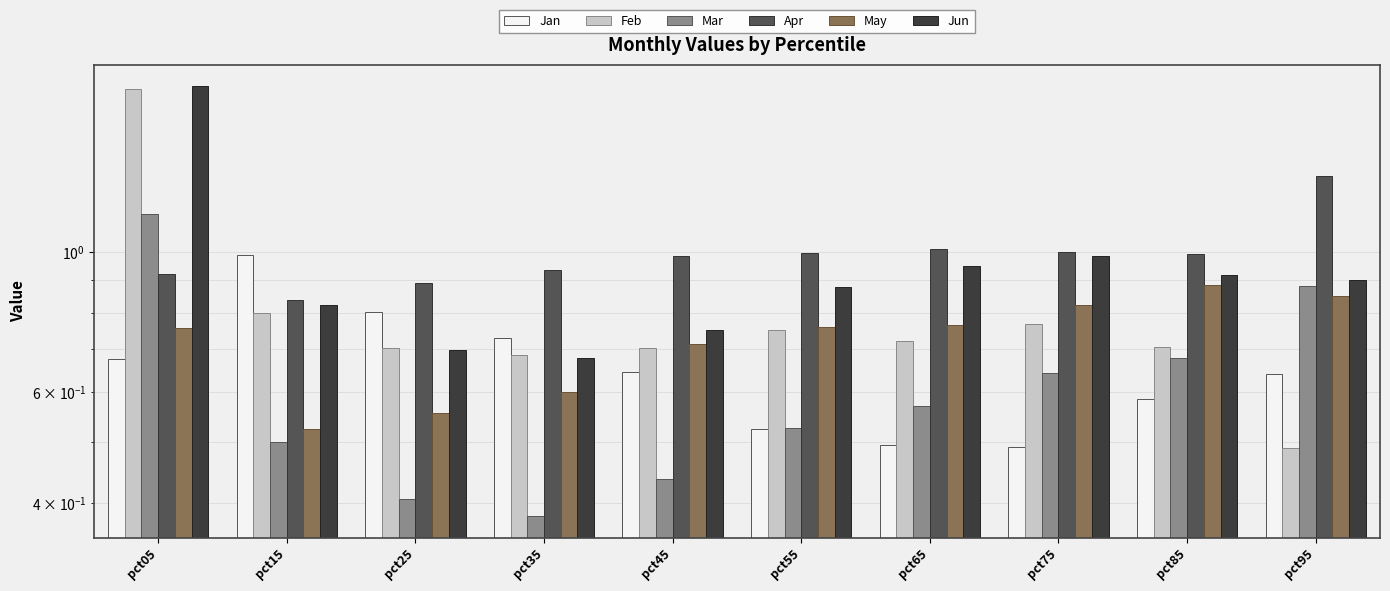

What is the sum of all May values?

7.2